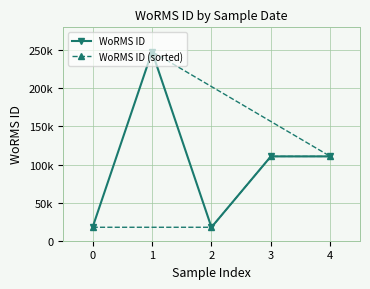

How many data points in WoRMS ID are less than 110652?

2